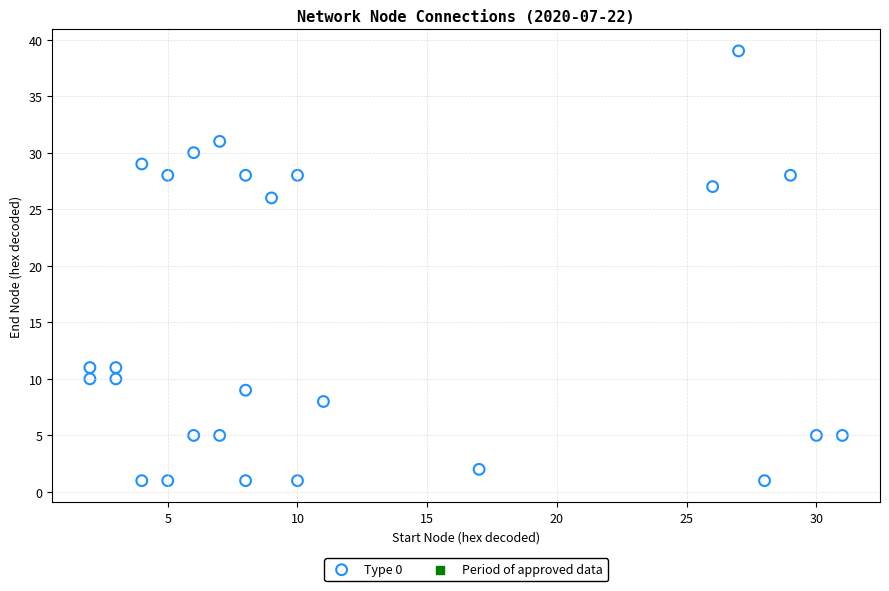

What is the range of Y values (max minus min)?

38